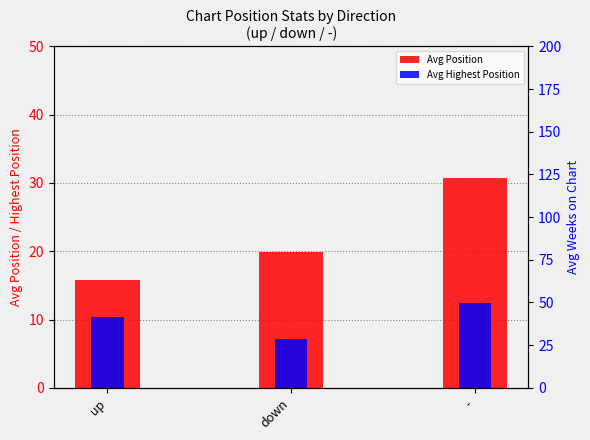

What is the difference between the highest and lowest values at down?

12.8